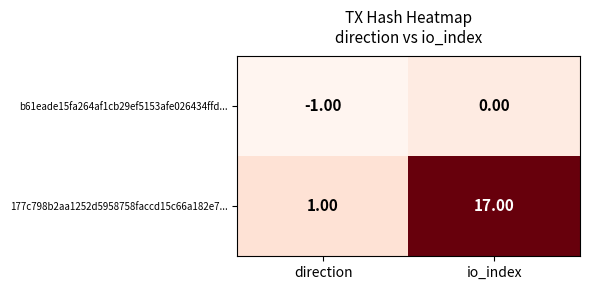

At how many categories does at least one series exceed 11?

1